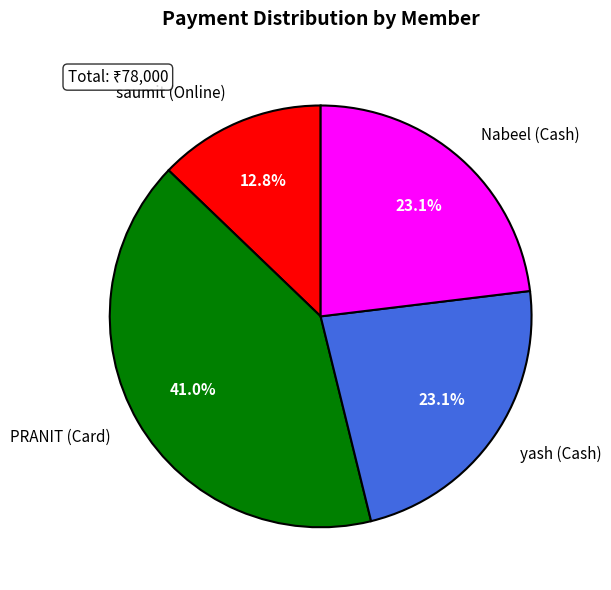

Does saumit (Online) represent more than half of the total?

No